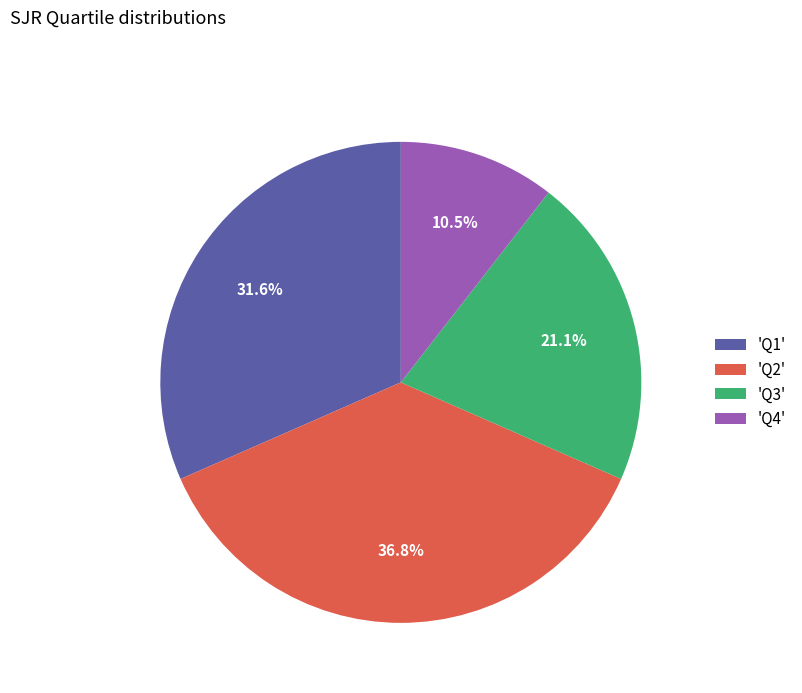

Which slice is the largest?

'Q2'